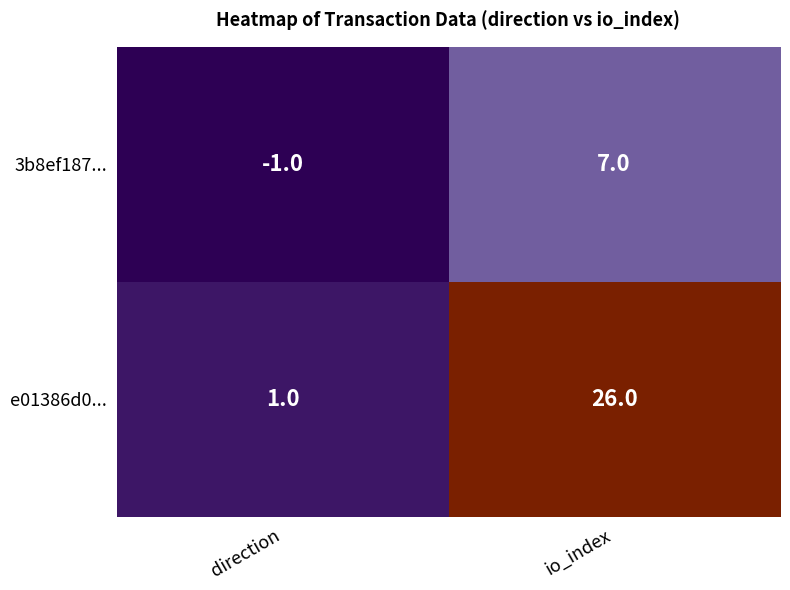

How many values in 3b8ef187... are above zero?

1